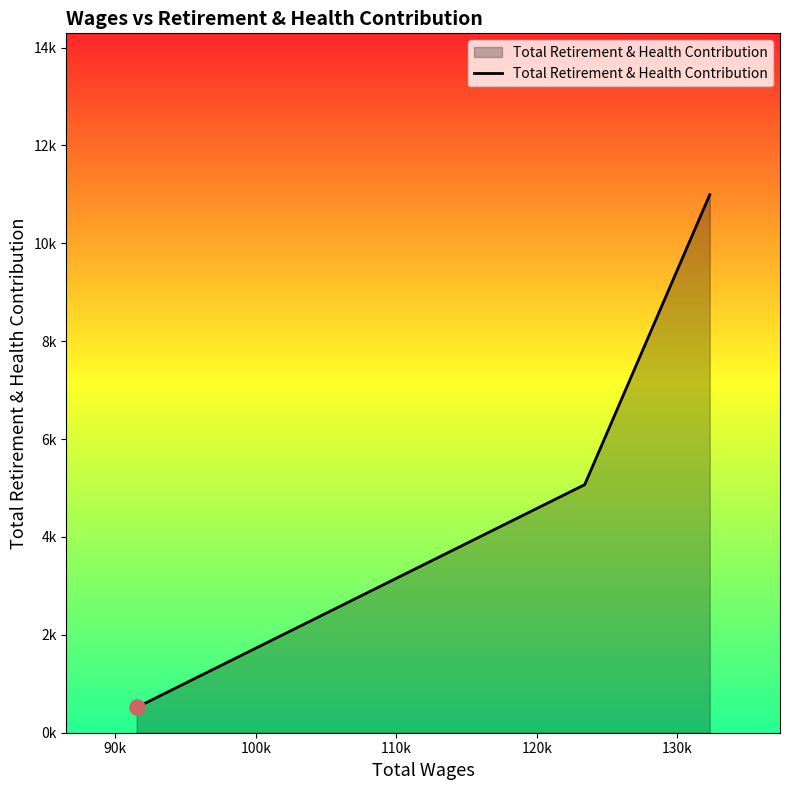

Does the chart have visible grid lines?

No